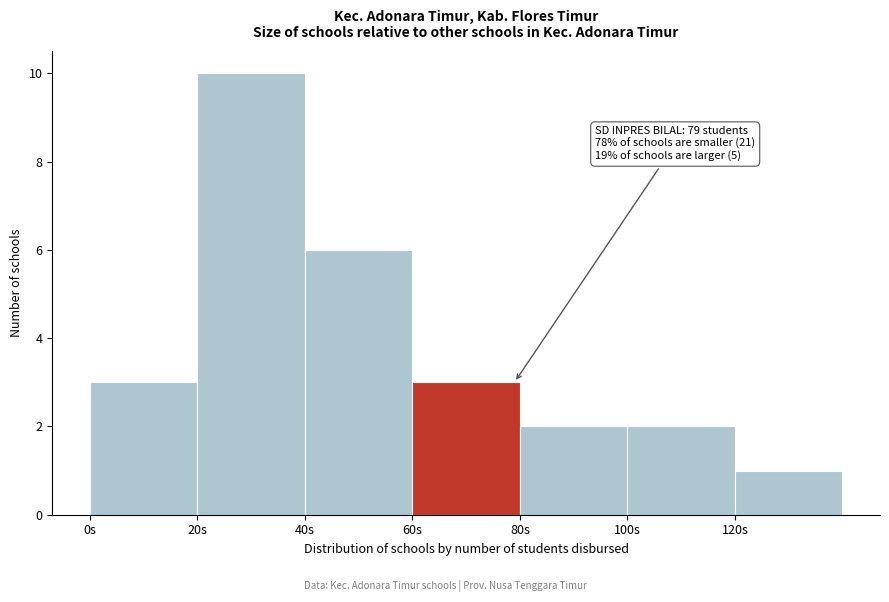

Which range on the x-axis has the tallest bar?

20 to 40